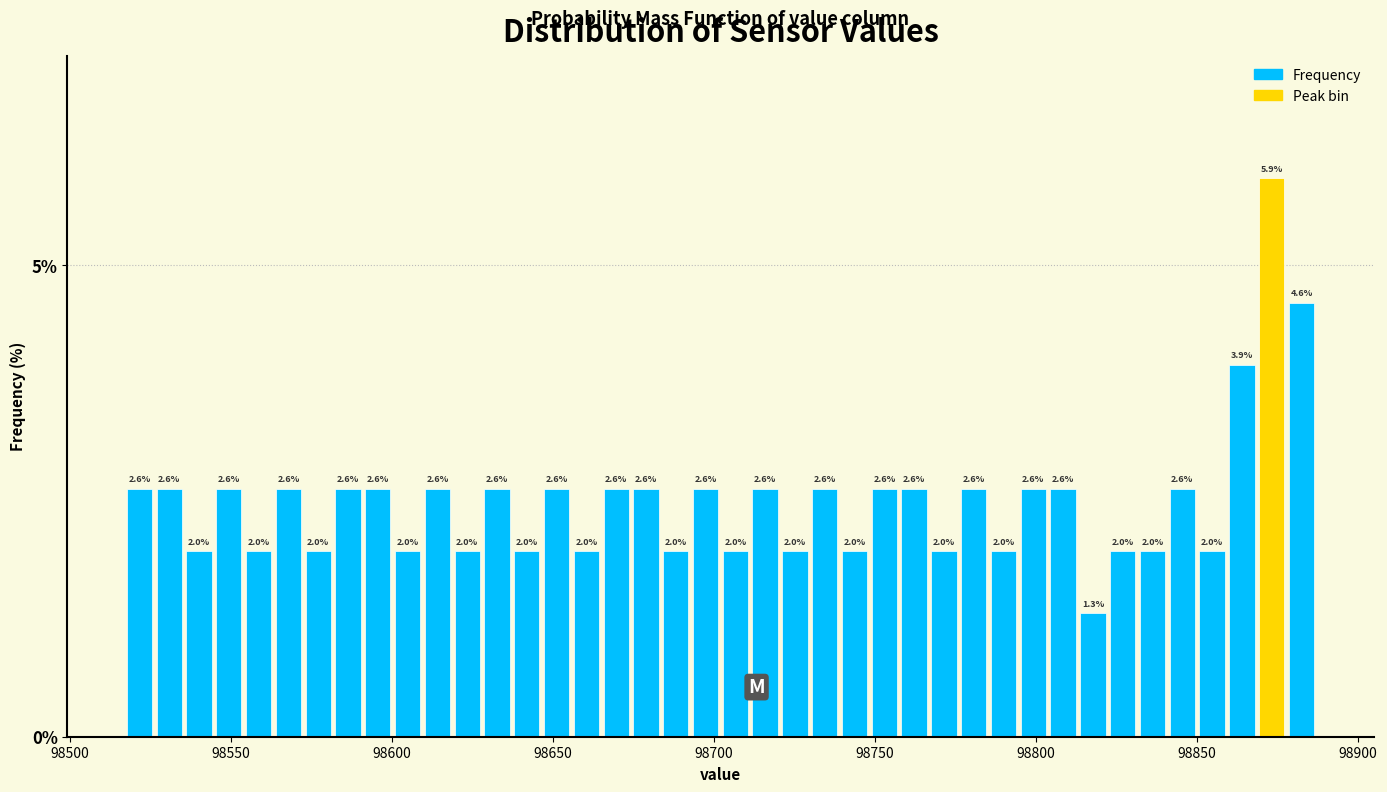

Read against the x-axis, roughly where is the centre of the tallest bar?

98875